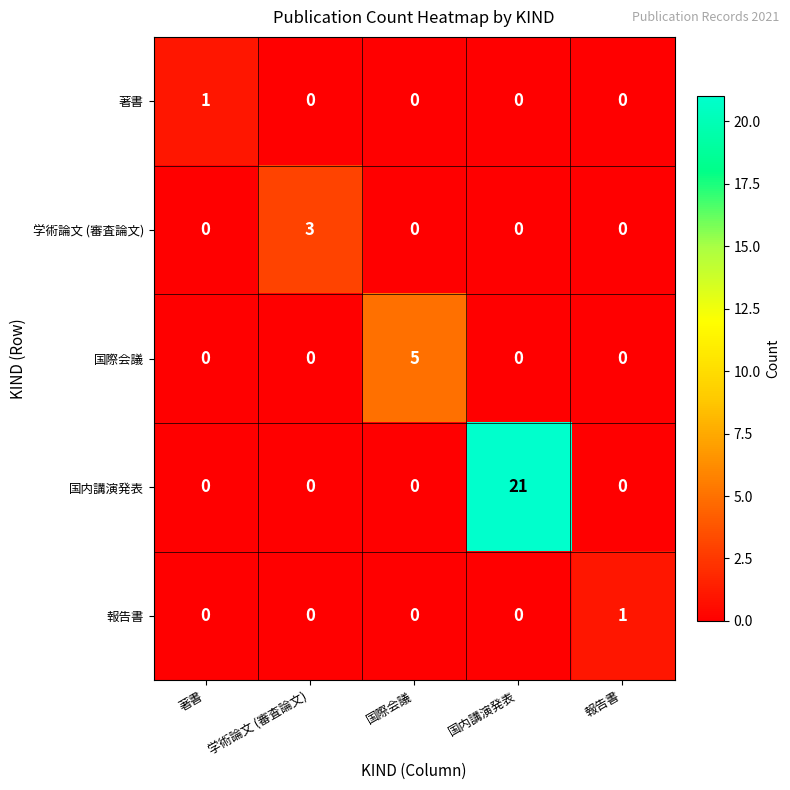

At which category is the sum across all series the highest?

国内講演発表